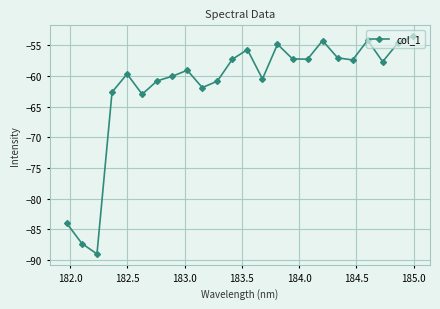

What is the average value?

-61.7